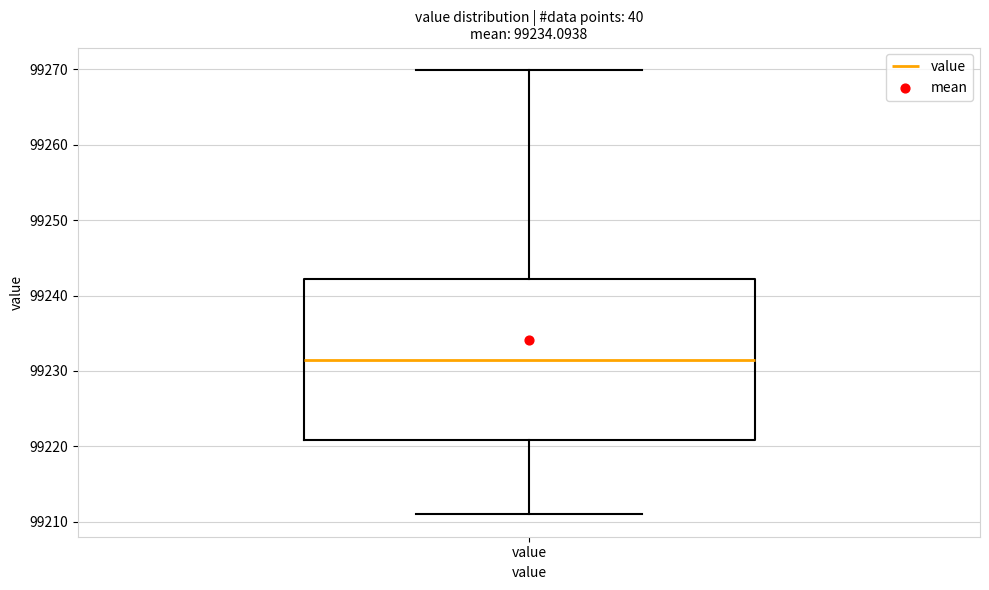

Where does the median line of the box for value sit on the y-axis? The values are not printed on the chart, so give them approximately, as read against the axis.

99231